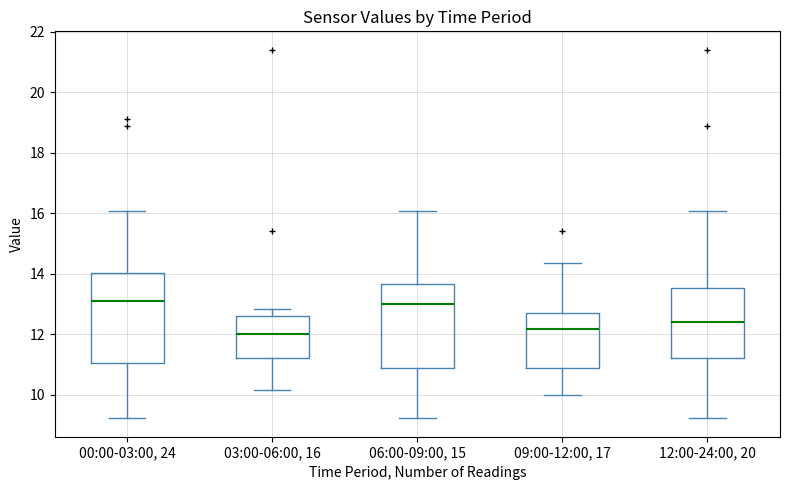

Reading left to right, read every box against the y-axis: the position of its median line, the range the box covers, and the ends of its whiskers. The values are not printed on the chart, so give them approximately, as read against the axis.

00:00-03:00, 24: median 13.2, box 11.0 to 14.0, whiskers 9.2 to 16.0
03:00-06:00, 16: median 12.0, box 11.2 to 12.6, whiskers 10.2 to 12.8
06:00-09:00, 15: median 13.0, box 10.8 to 13.6, whiskers 9.2 to 16.0
09:00-12:00, 17: median 12.2, box 10.8 to 12.8, whiskers 10.0 to 14.4
12:00-24:00, 20: median 12.4, box 11.2 to 13.6, whiskers 9.2 to 16.0